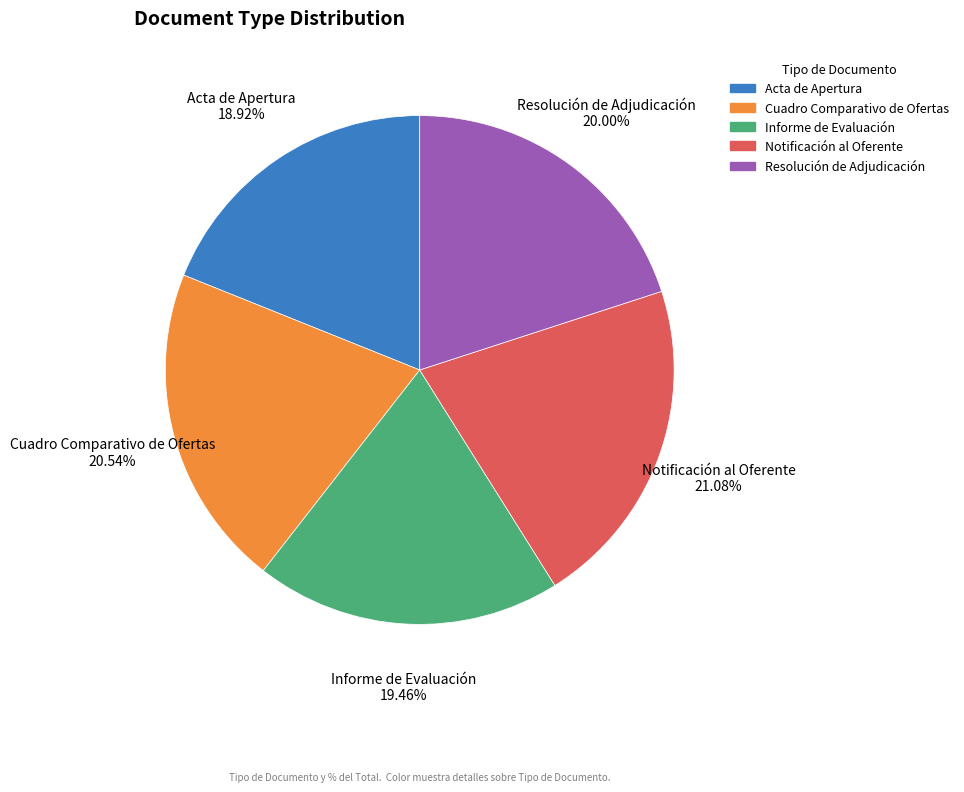

To the nearest percent, what percentage of the pie is Acta de Apertura?

19%